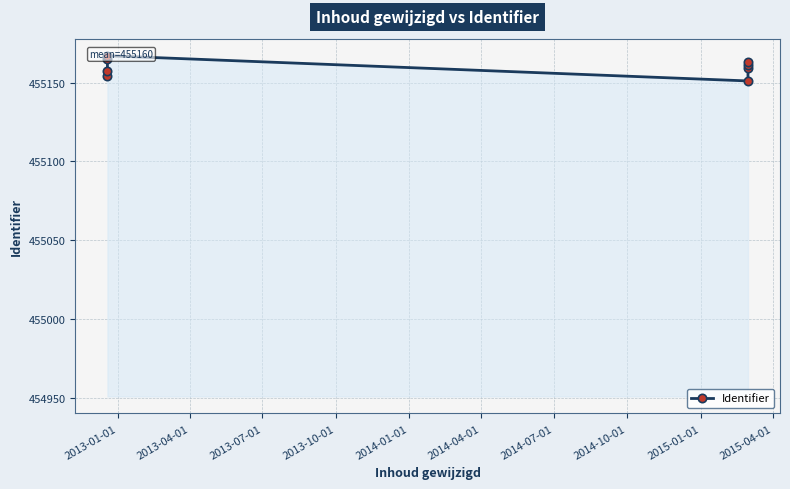

What is the change in value from 2013-04-01 to 2014-01-01?

-6